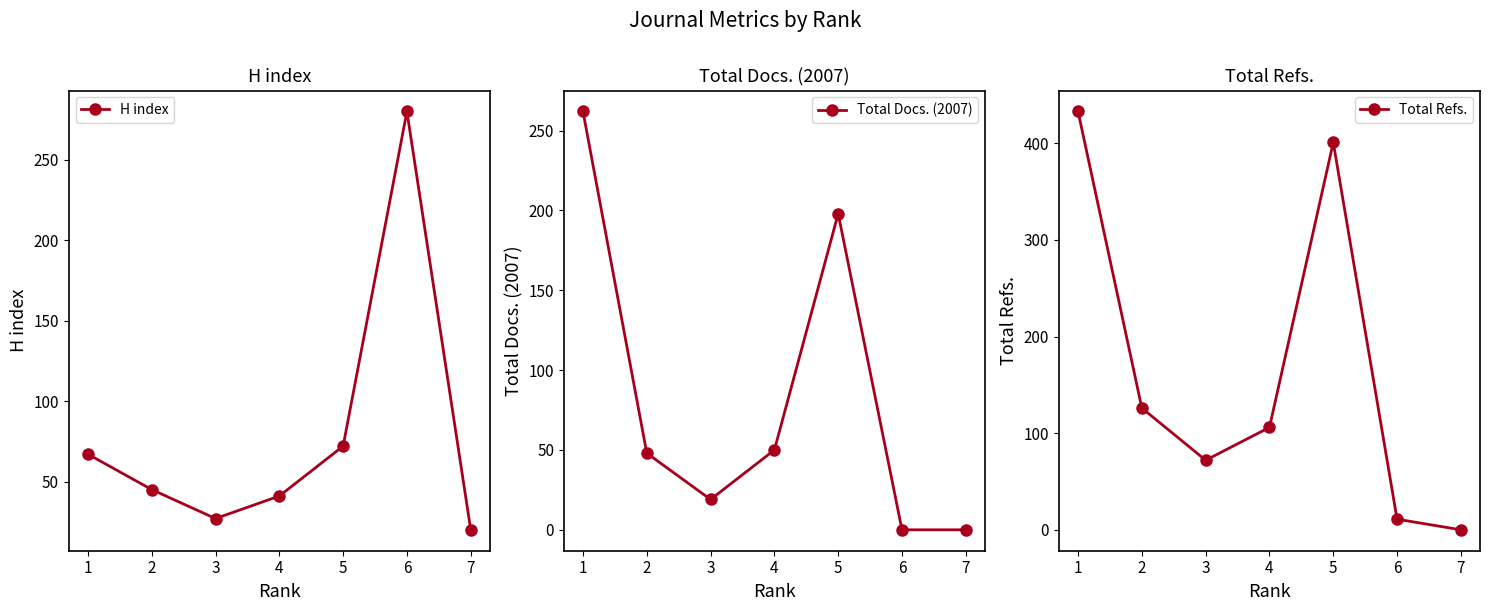

What is the average value of the H index series?

79